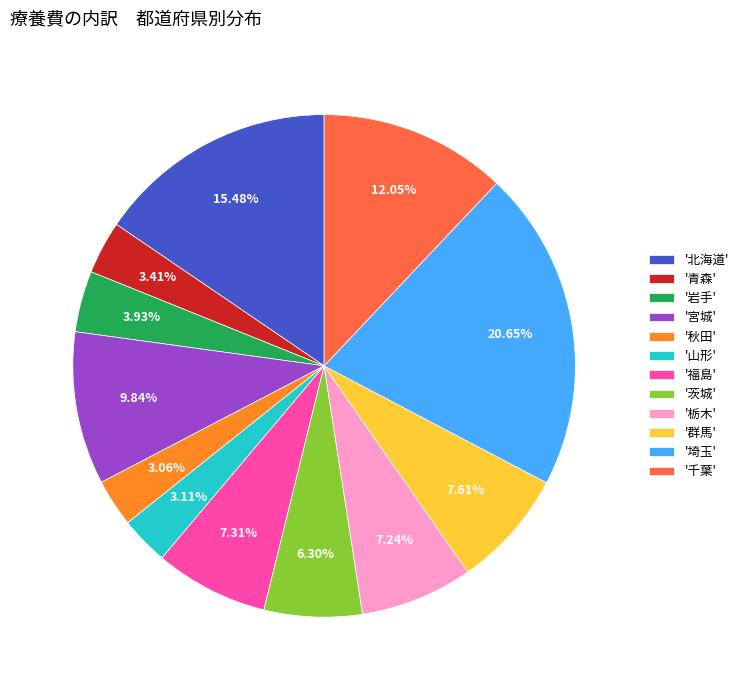

Which slice is the largest?

'埼玉'